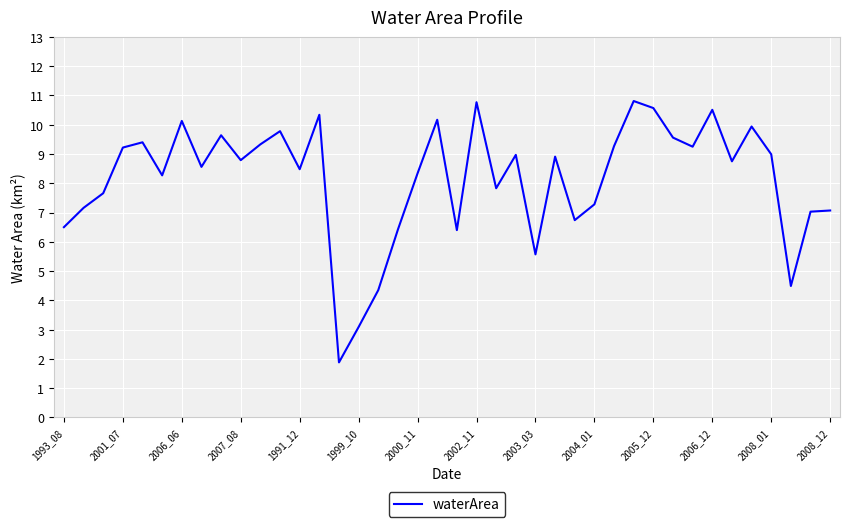

What is the difference between the maximum and minimum values?

8.9